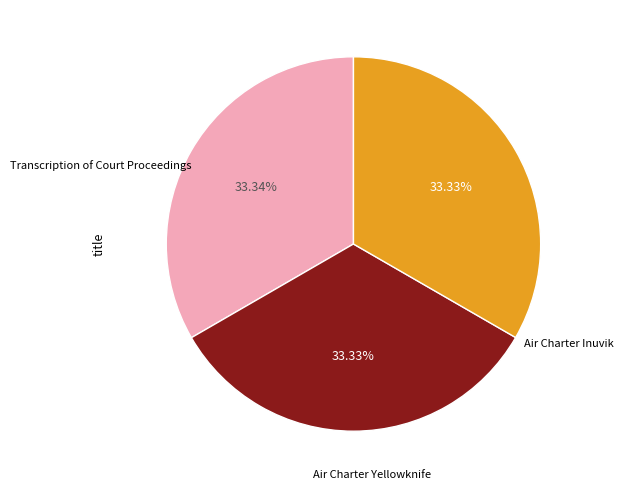

Does any single category account for the majority?

No